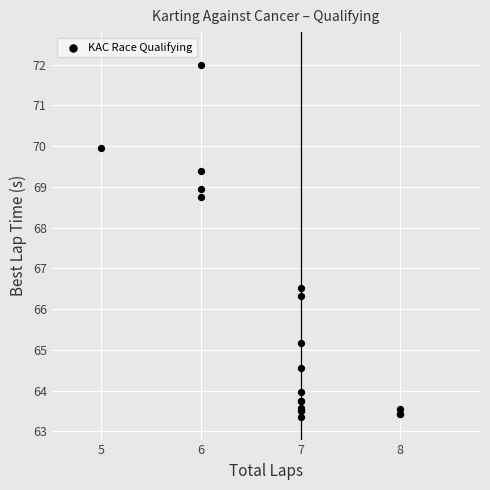

What Y value in the scatter plot is closest to 67?

66.5